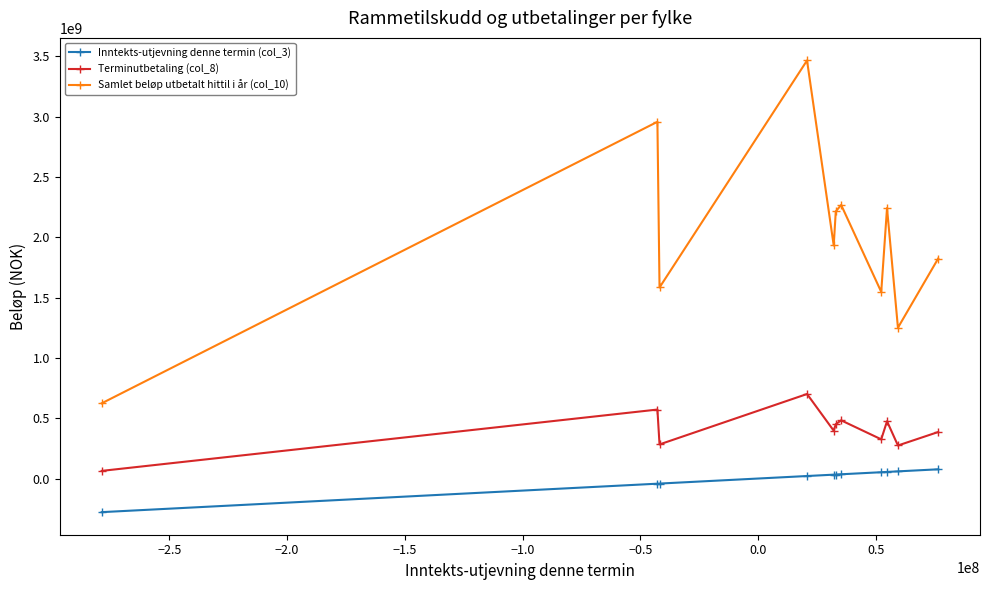

Which series has the largest range (max minus min)?

Samlet beløp utbetalt hittil i år (col_10)